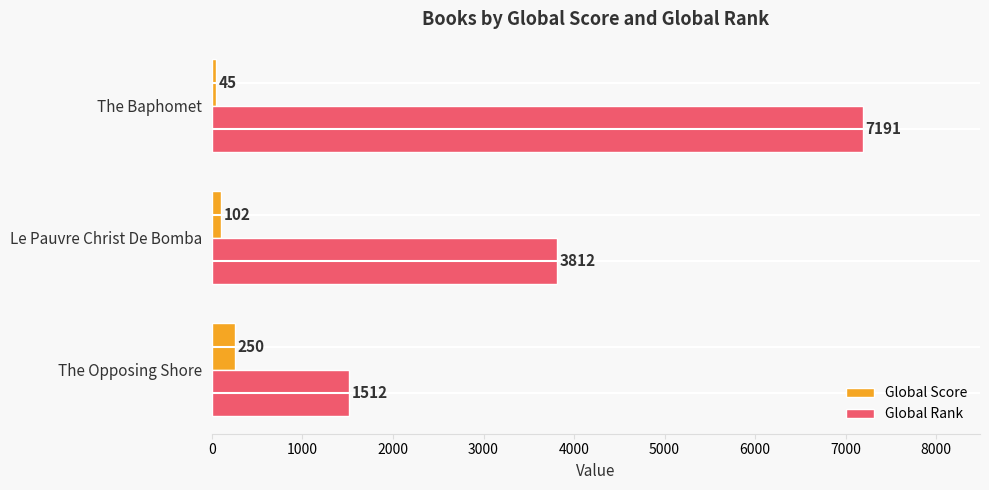

Which series has the largest total across all categories?

Global Rank